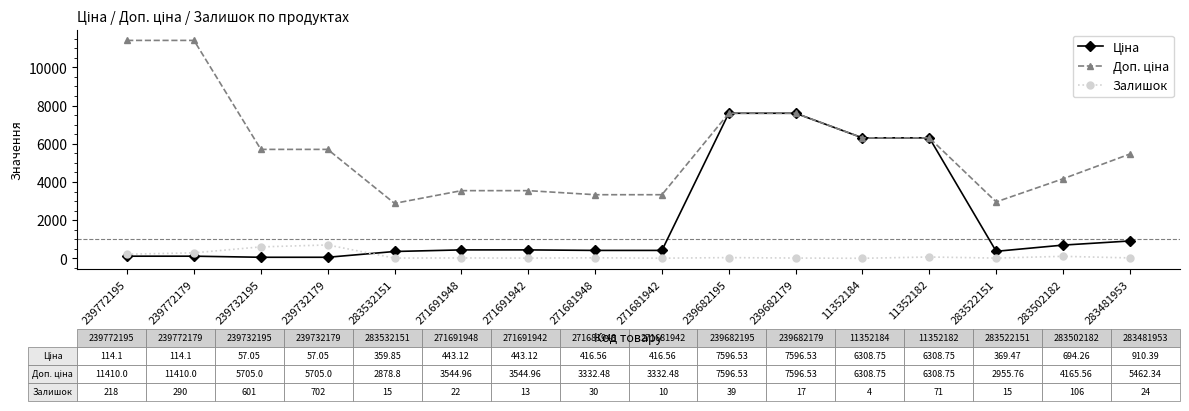

What is the label of the 8th point from the left?

271681948